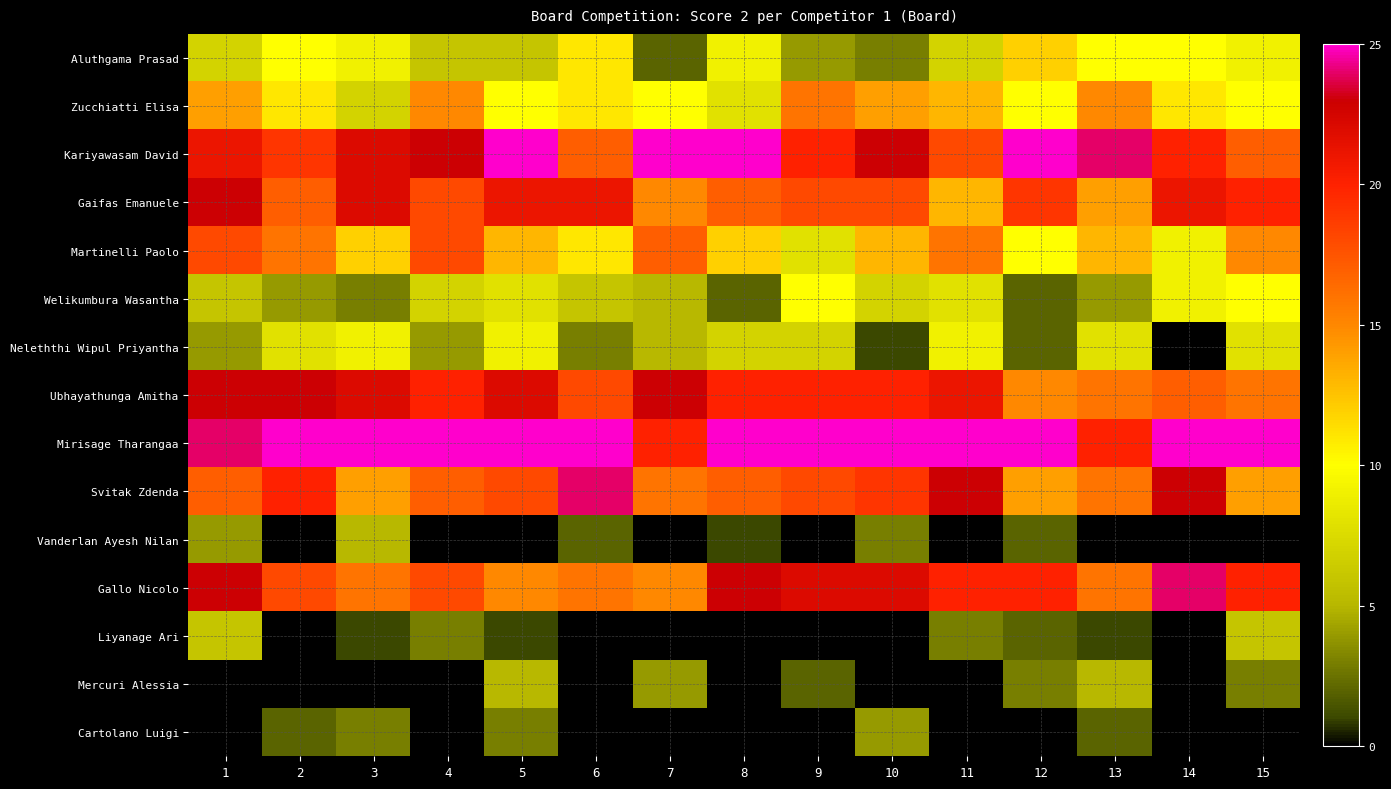

How many categories are shown in the chart?

15